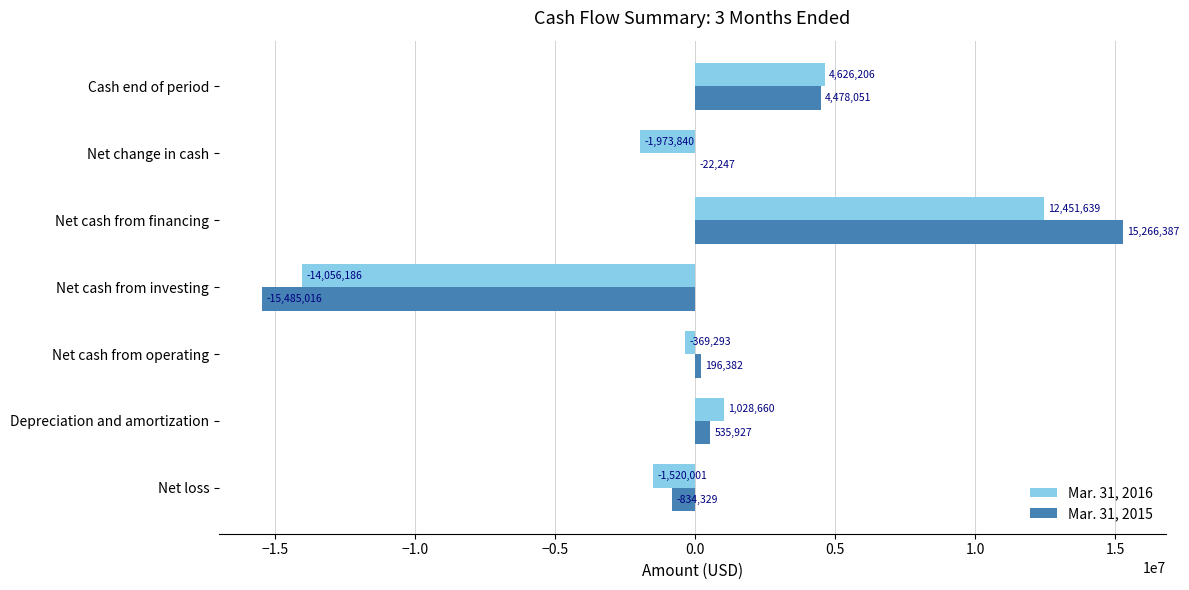

At which label does Mar. 31, 2016 reach its peak?

Net cash from financing